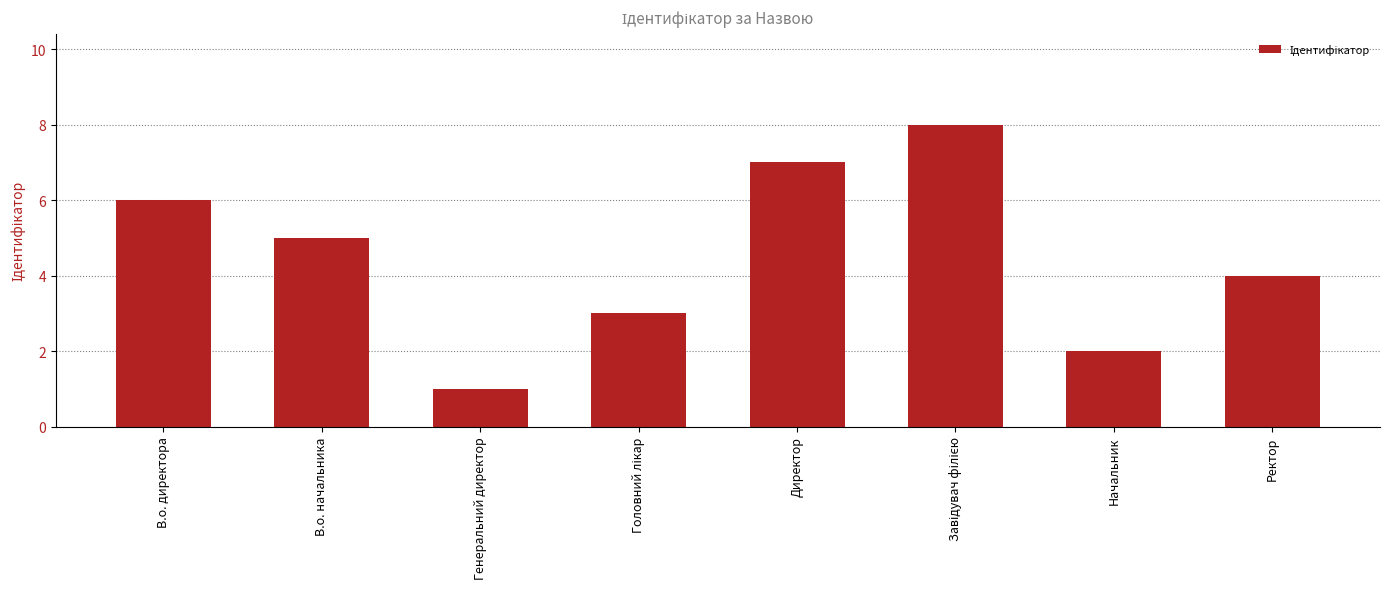

Reading left to right, what are all the values shown in this chart?

6	5	1	3	7	8	2	4